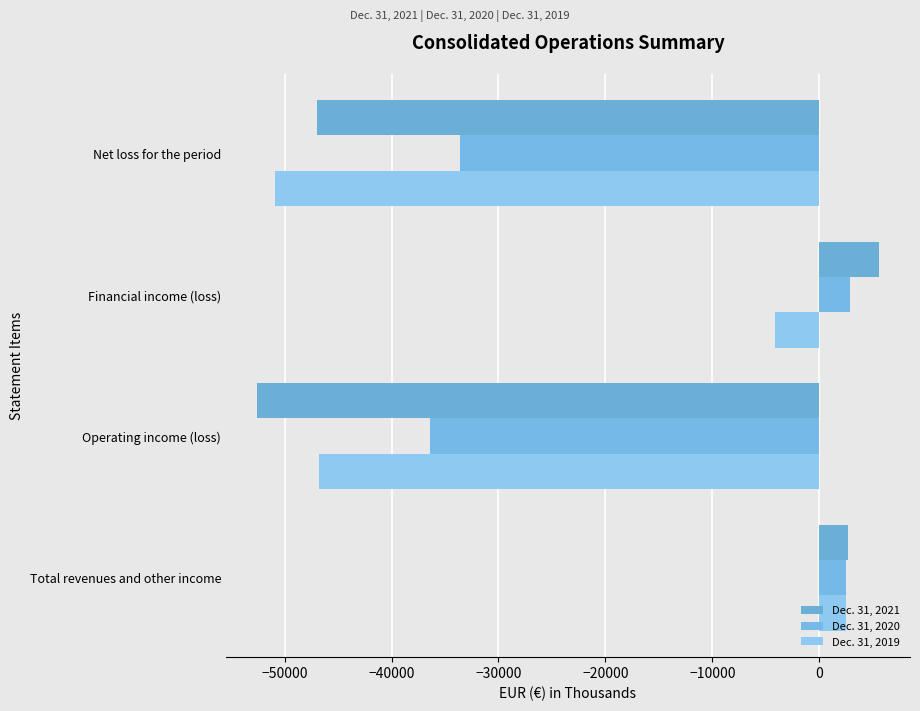

At which label does Dec. 31, 2021 reach its minimum?

Operating income (loss)